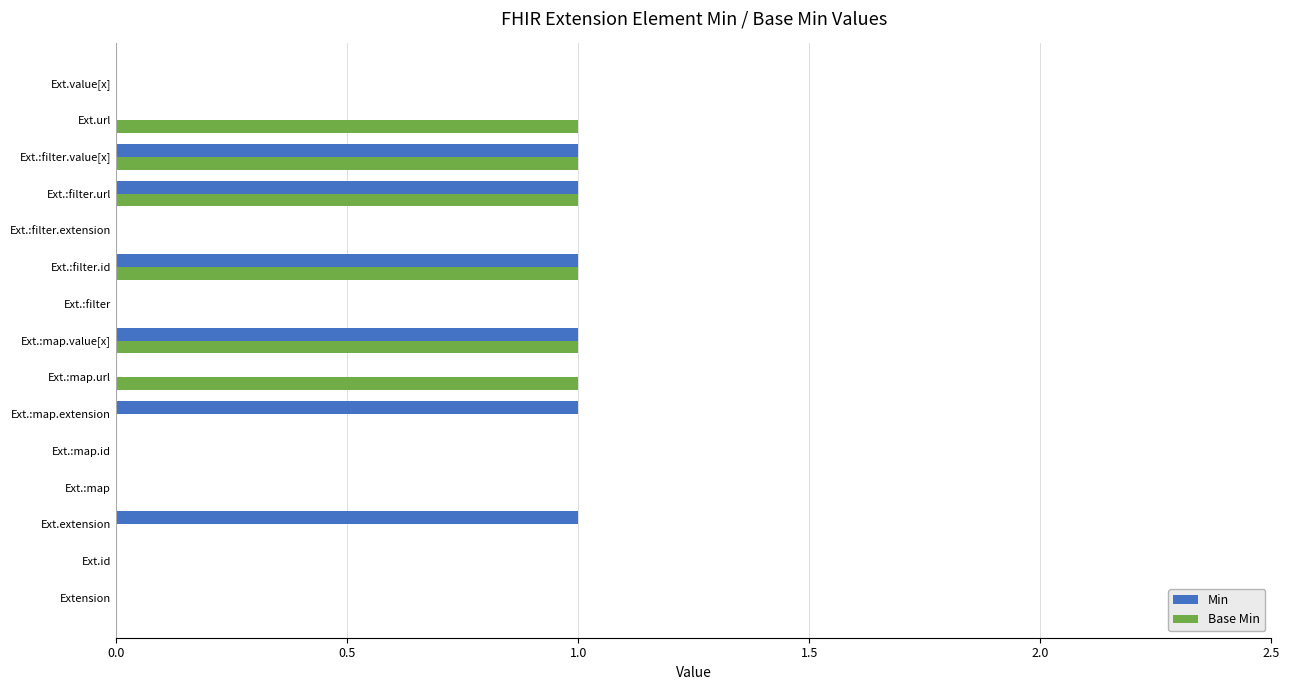

What is the sum of all Base Min values?

6